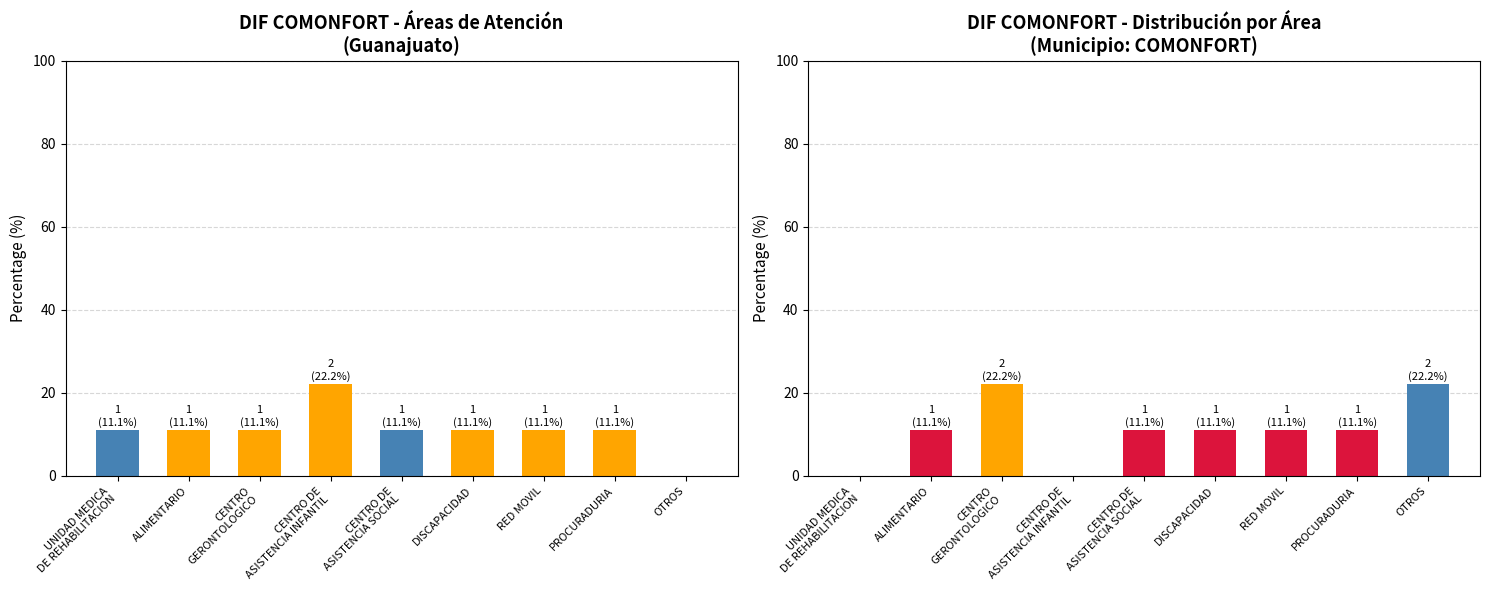

How many data points are above 11?

7